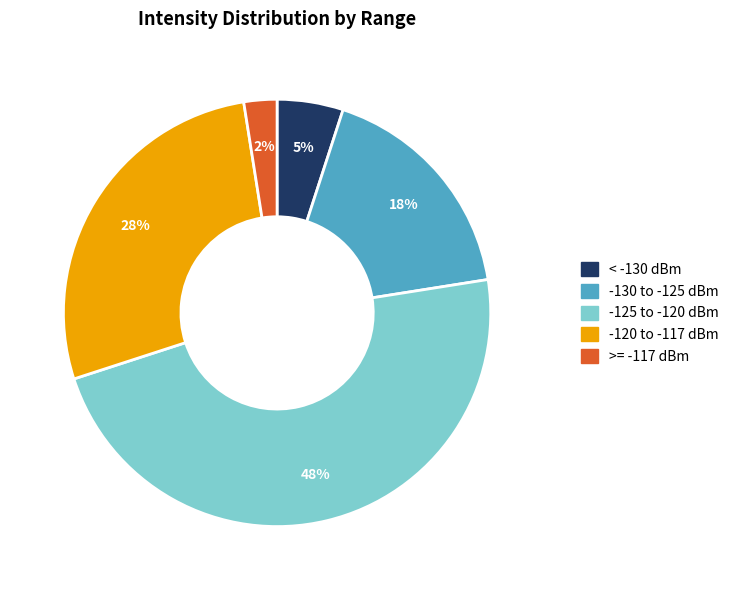

To the nearest percent, what is the average slice percentage?

20%